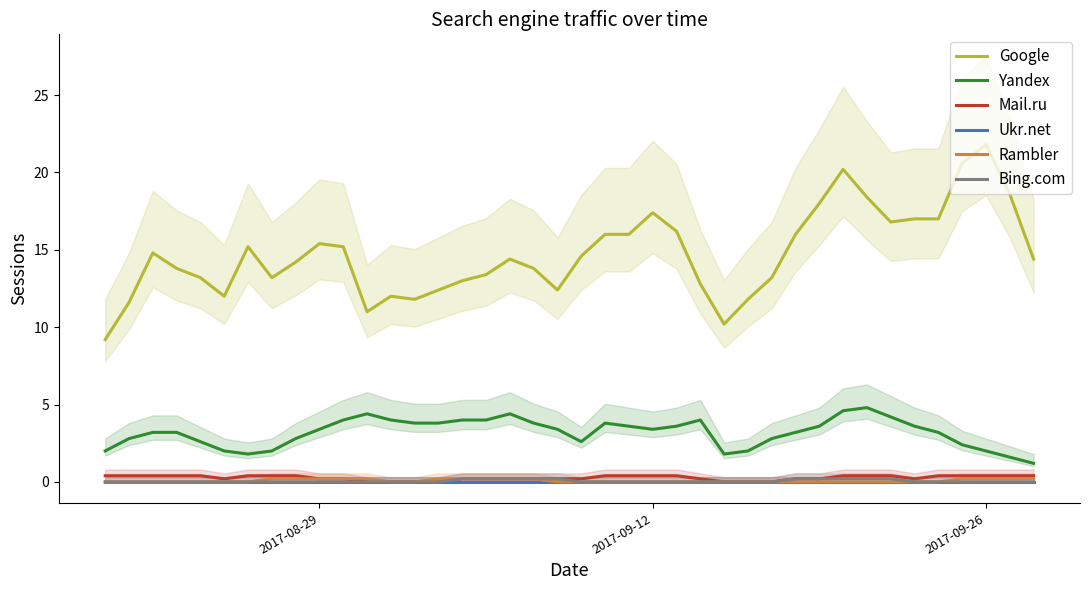

The Yandex series shows 4.5 at 2017-09-12. True or false?

False